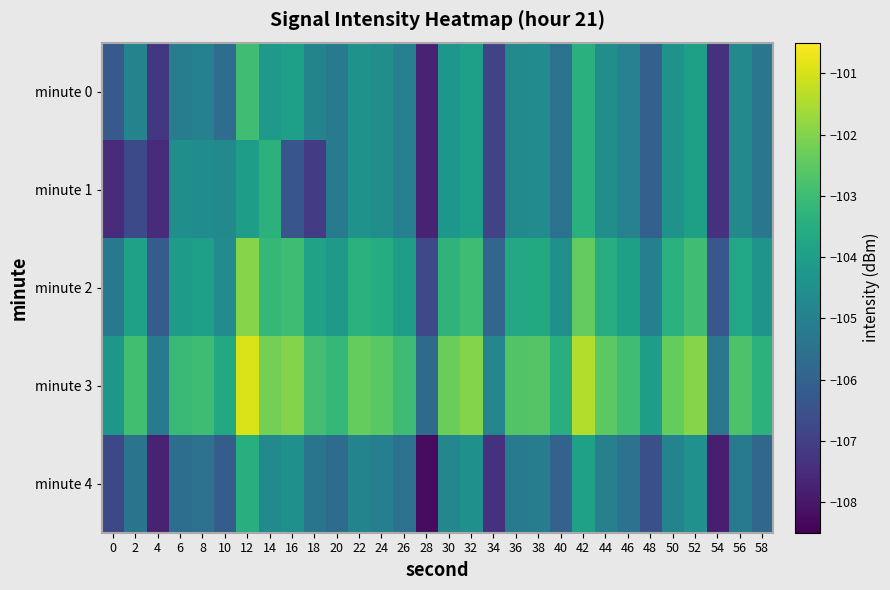

Which has a higher value, 52 or 40?

52